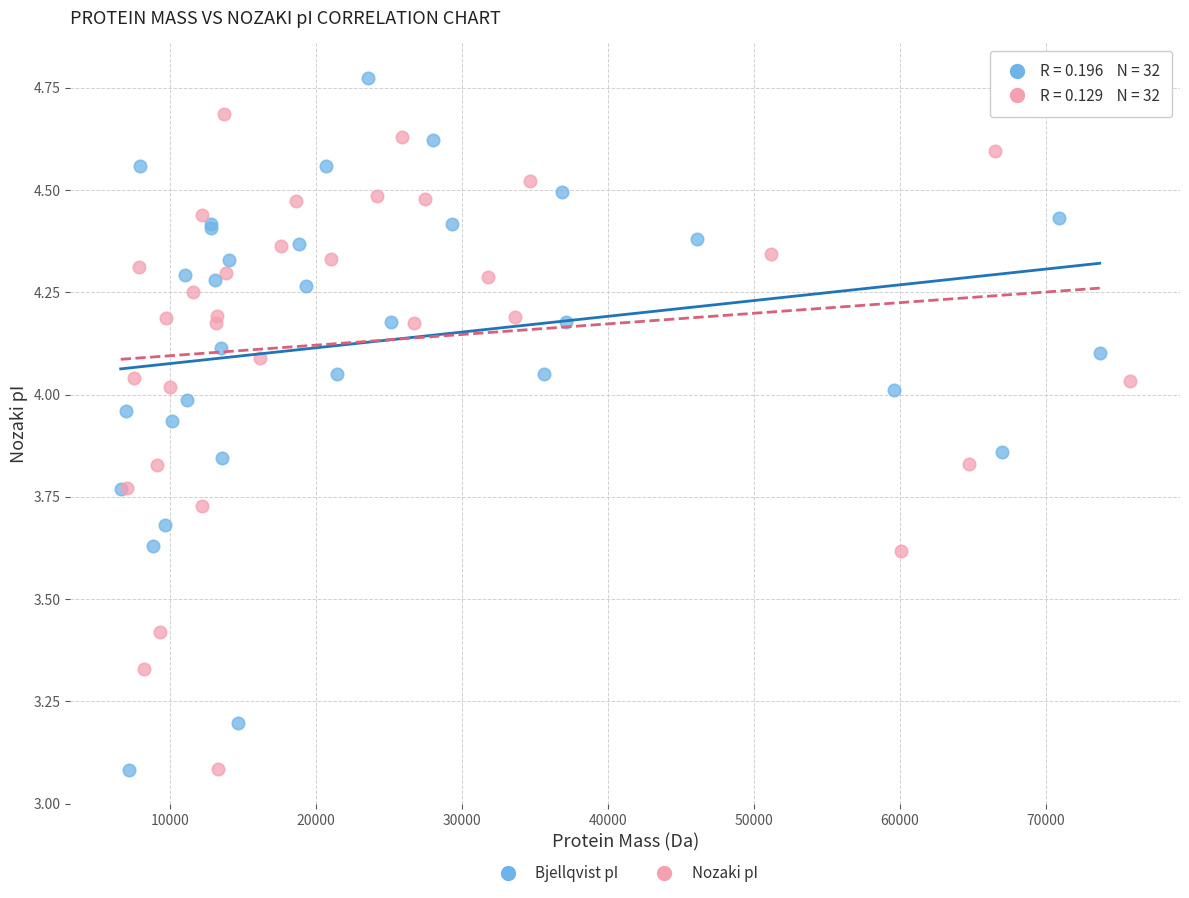

Which series has the largest Y range (max minus min)?

Bjellqvist pI